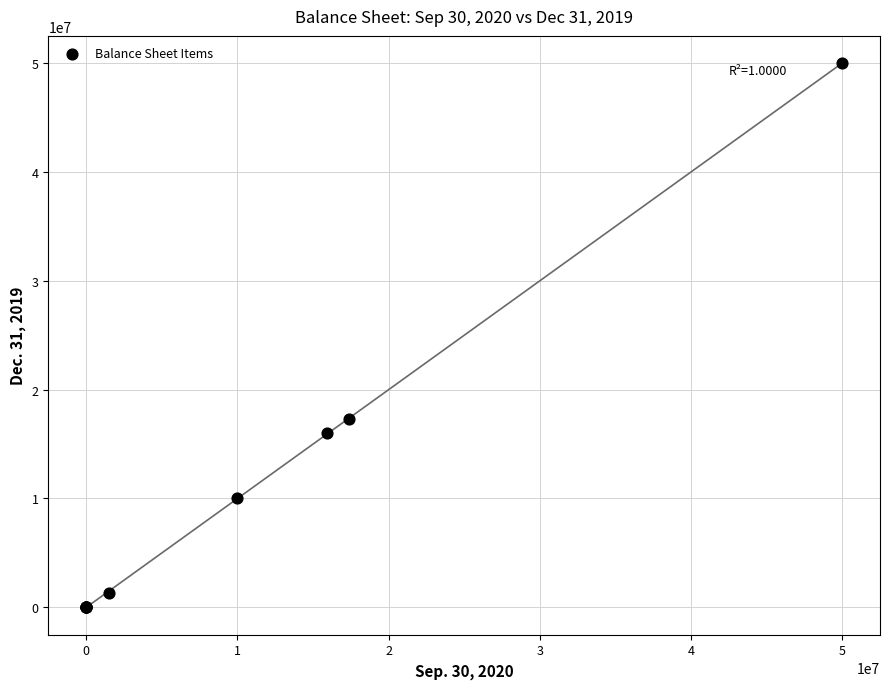

What Y value in the scatter plot is closest to 25000000?

17324858.0